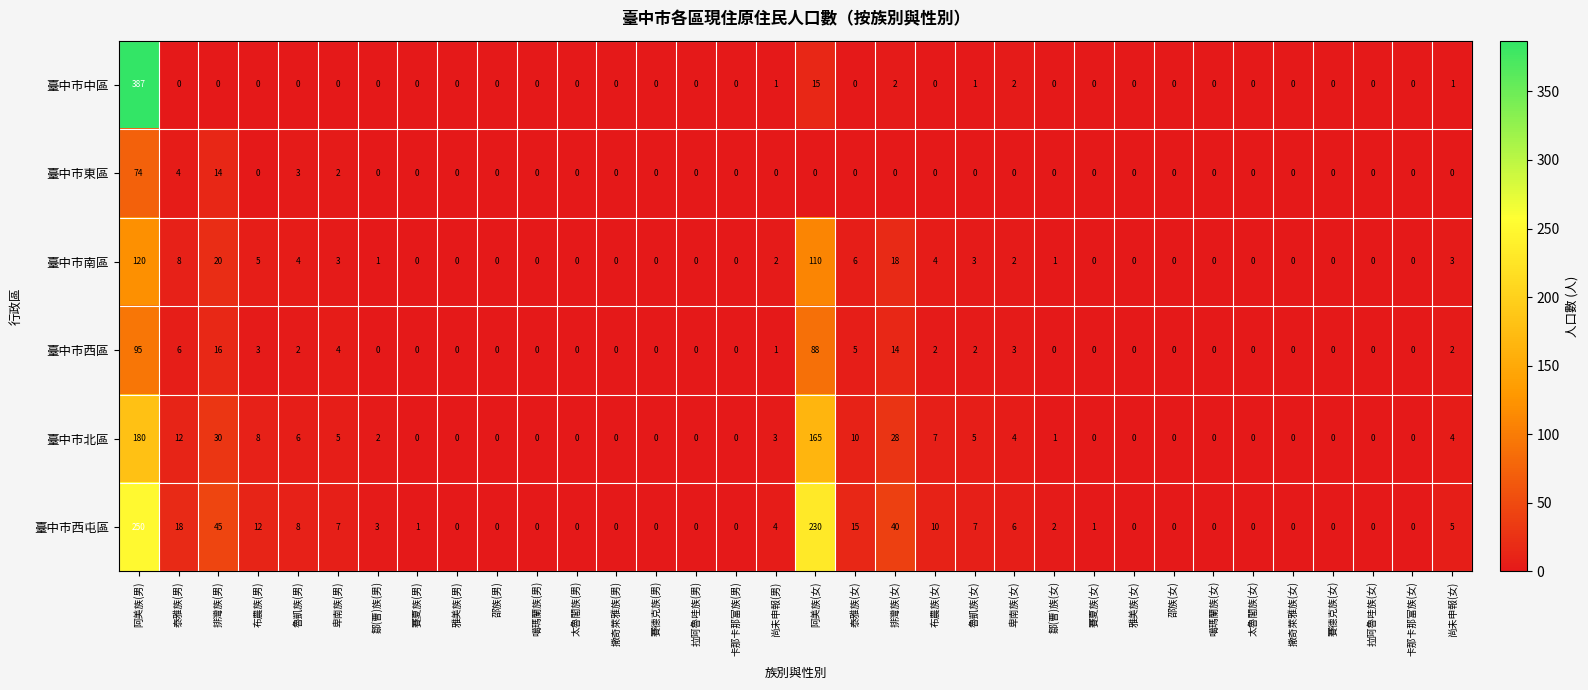

Rank the series at 阿美族(女) from lowest to highest value.

臺中市東區, 臺中市中區, 臺中市西區, 臺中市南區, 臺中市北區, 臺中市西屯區